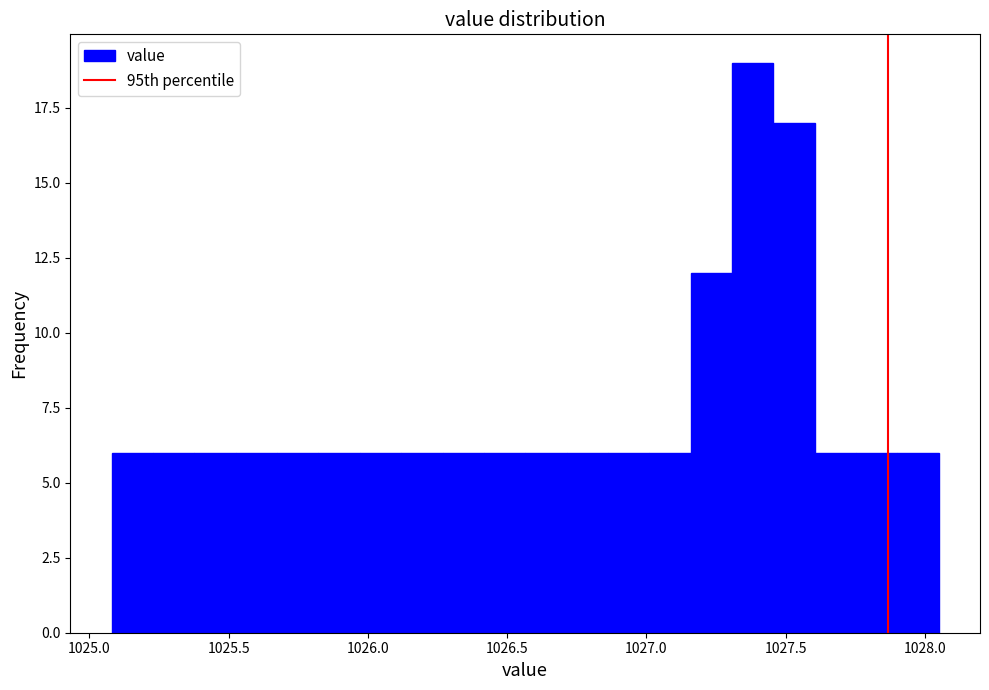

Read against the x-axis, roughly where is the centre of the tallest bar?

1027.40